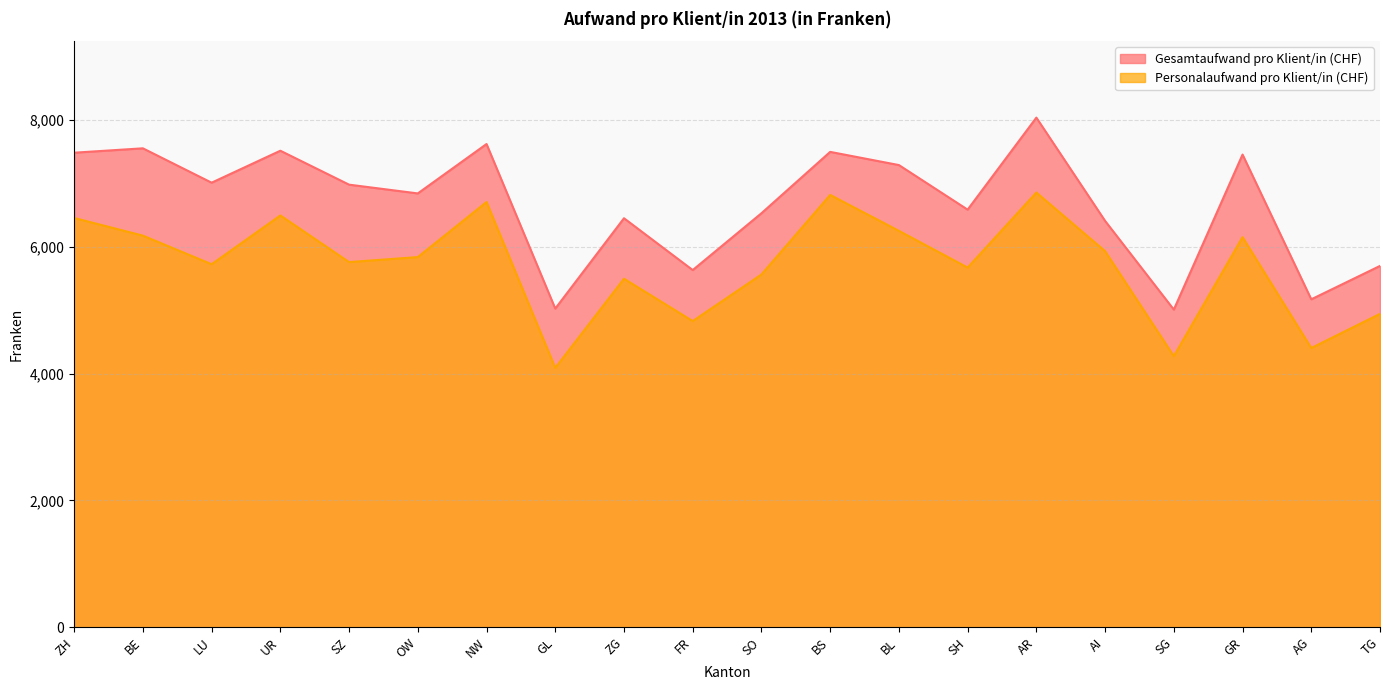

True or false: Personalaufwand pro Klient/in (CHF) and Gesamtaufwand pro Klient/in (CHF) cross at least once.

False